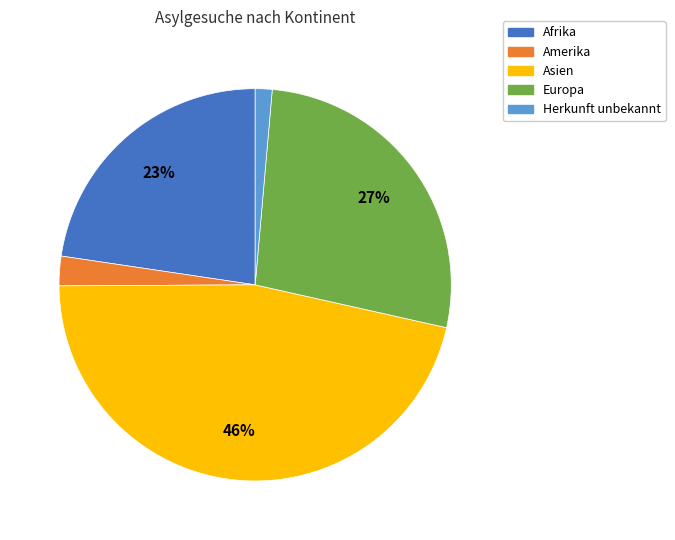

Do Afrika and Amerika together represent more than half of the pie?

No